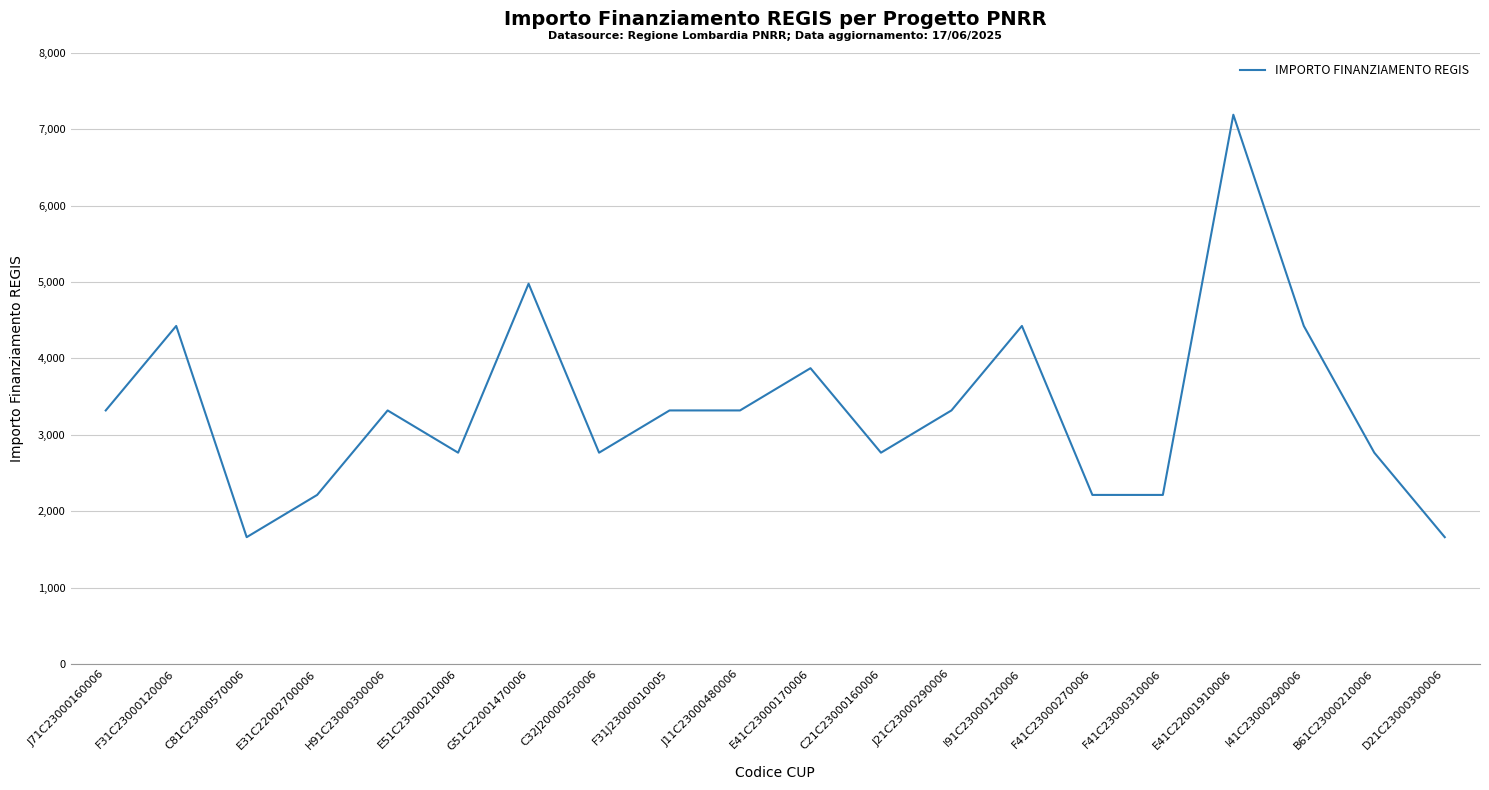

What is the sum of all values?

66913